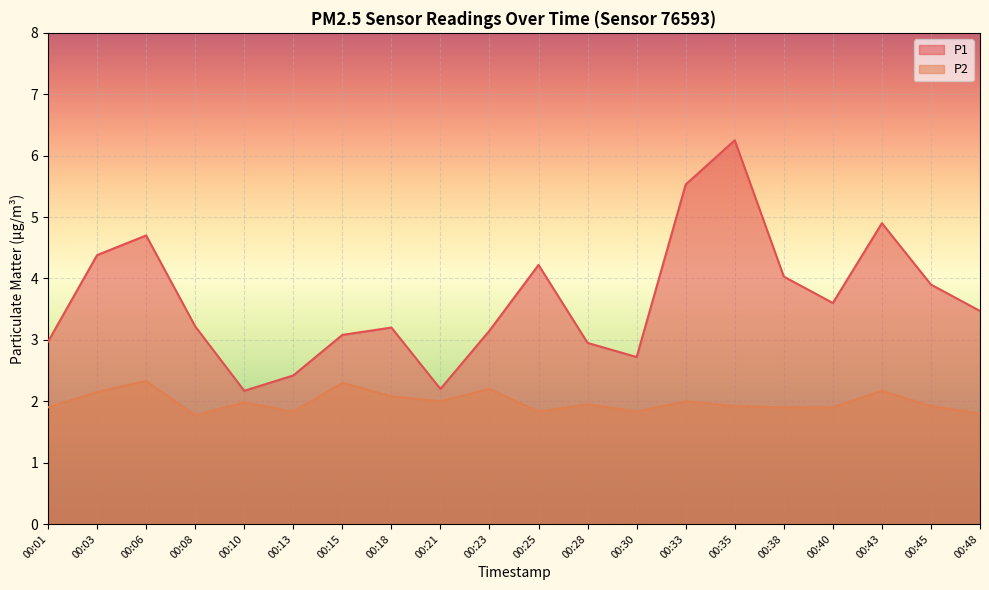

Is the value of P1 at 00:13 greater than the value of P2 at 00:43?

Yes